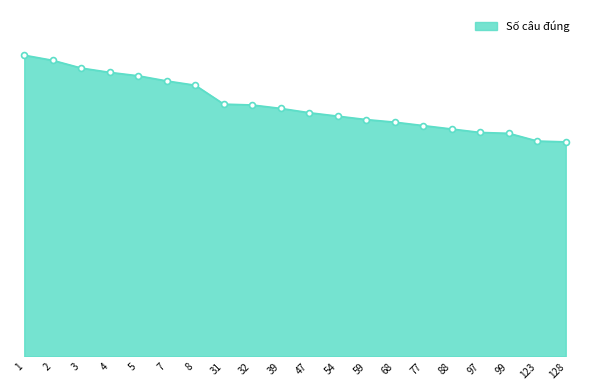

Does the chart have visible grid lines?

No